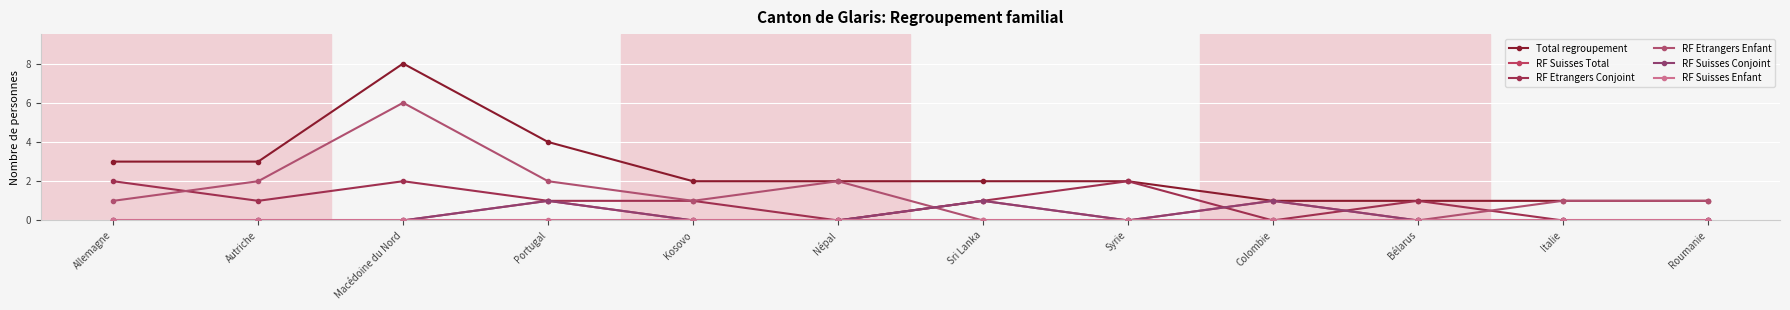

How many interior local valleys does the RF Etrangers Enfant series have?

1